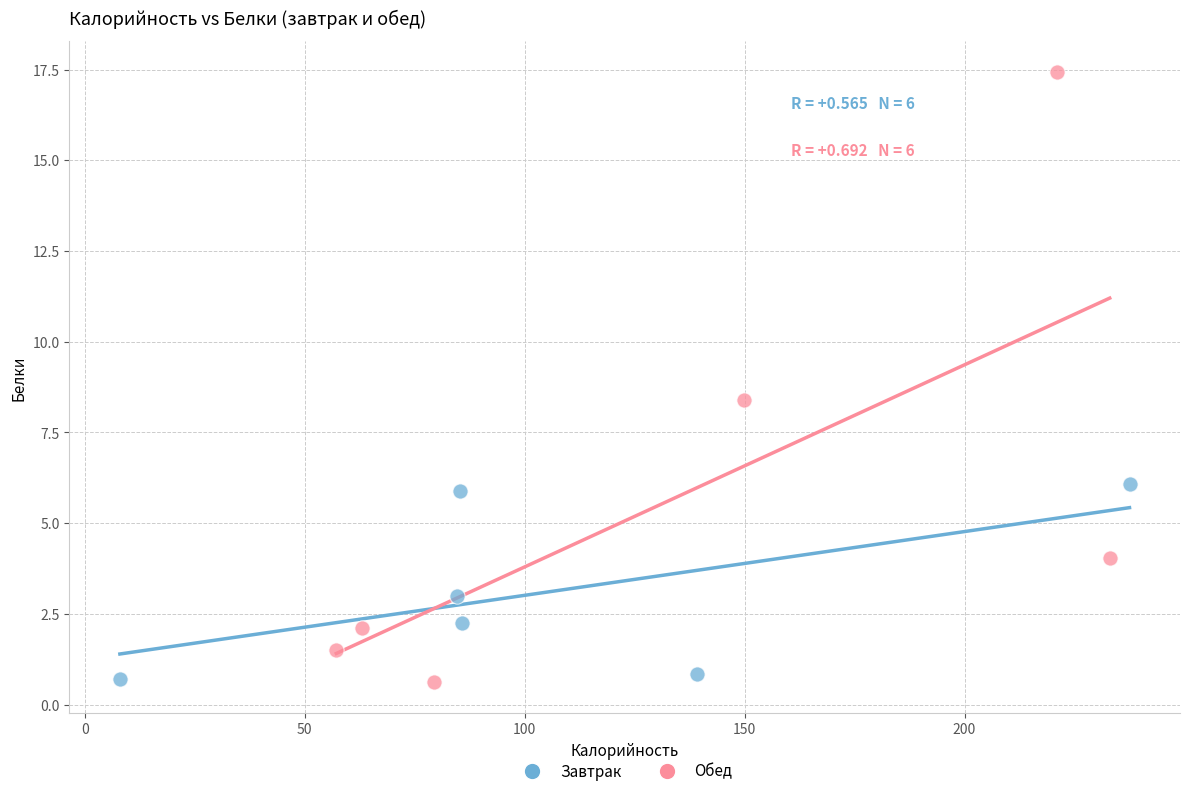

What are all the series names shown in the legend?

Завтрак, Обед